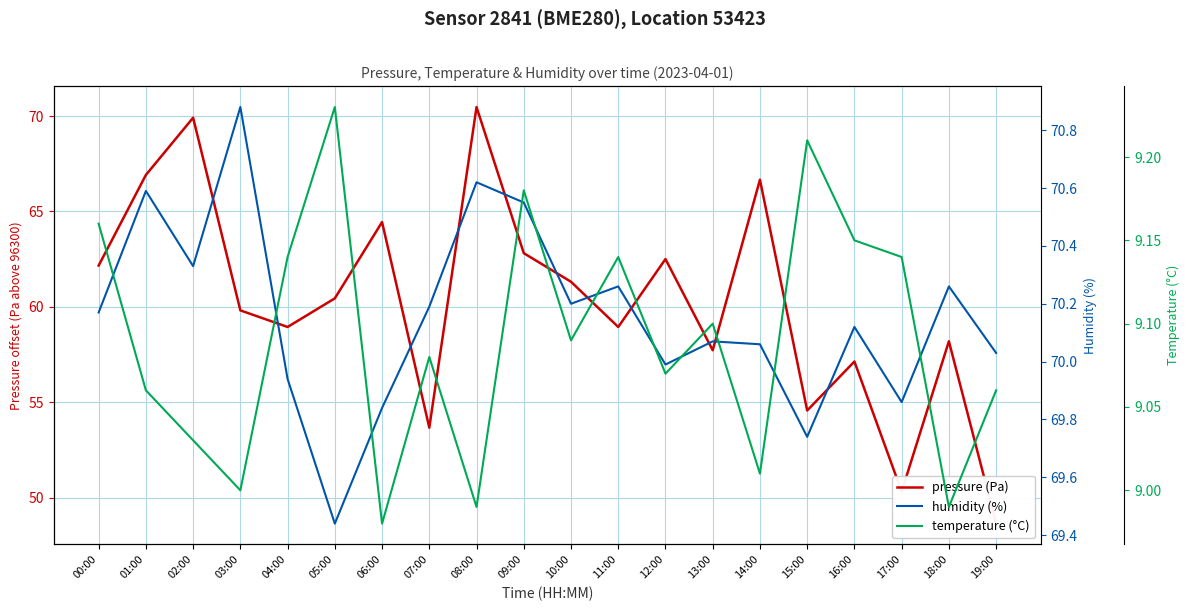

Is the value of temperature at 18:00 greater than the value of pressure at 17:00?

No